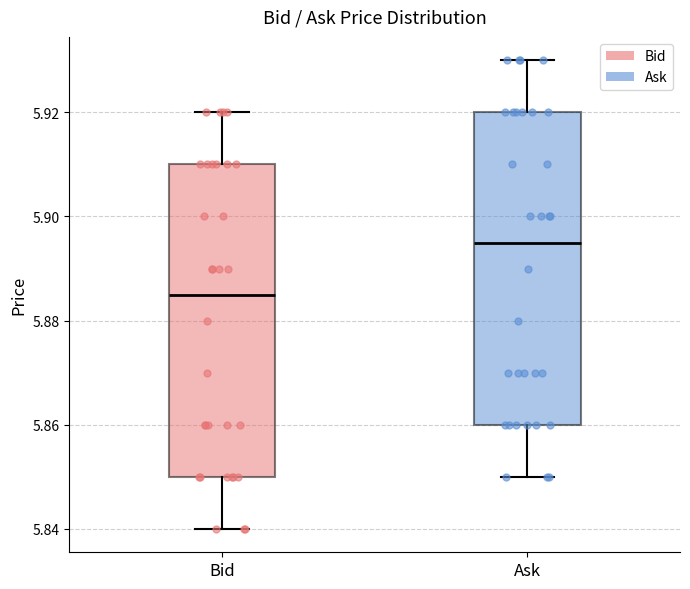

Where does the lower whisker of the box for Ask end on the y-axis? The values are not printed on the chart, so give them approximately, as read against the axis.

5.850